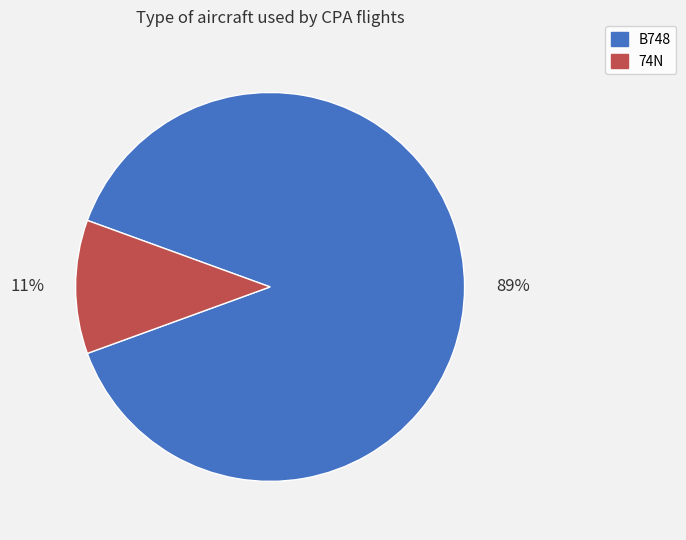

Is the sum of 74N and B748 greater than half?

Yes